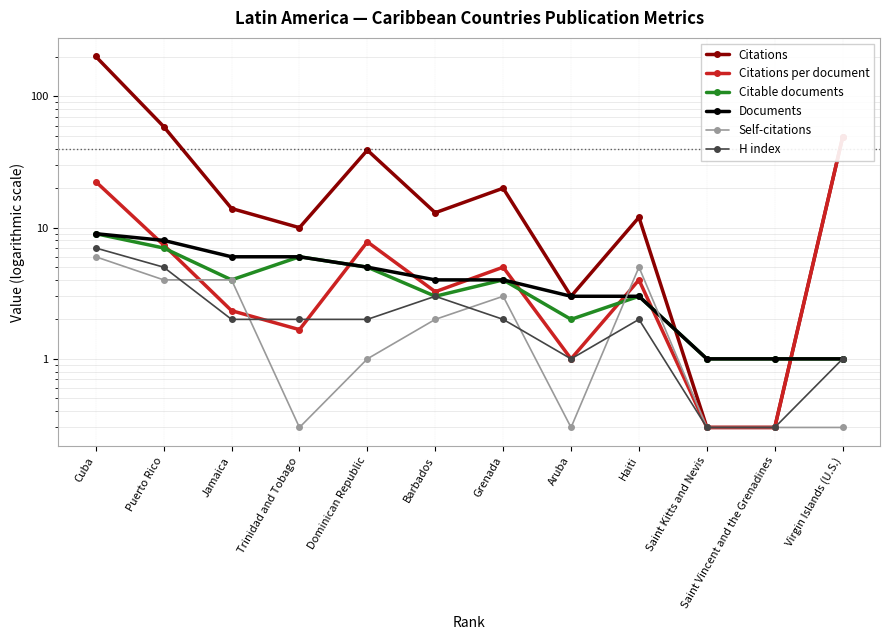

Rank the series by their maximum value, from highest to lowest.

Citations, Citations per document, Citable documents, Documents, H index, Self-citations